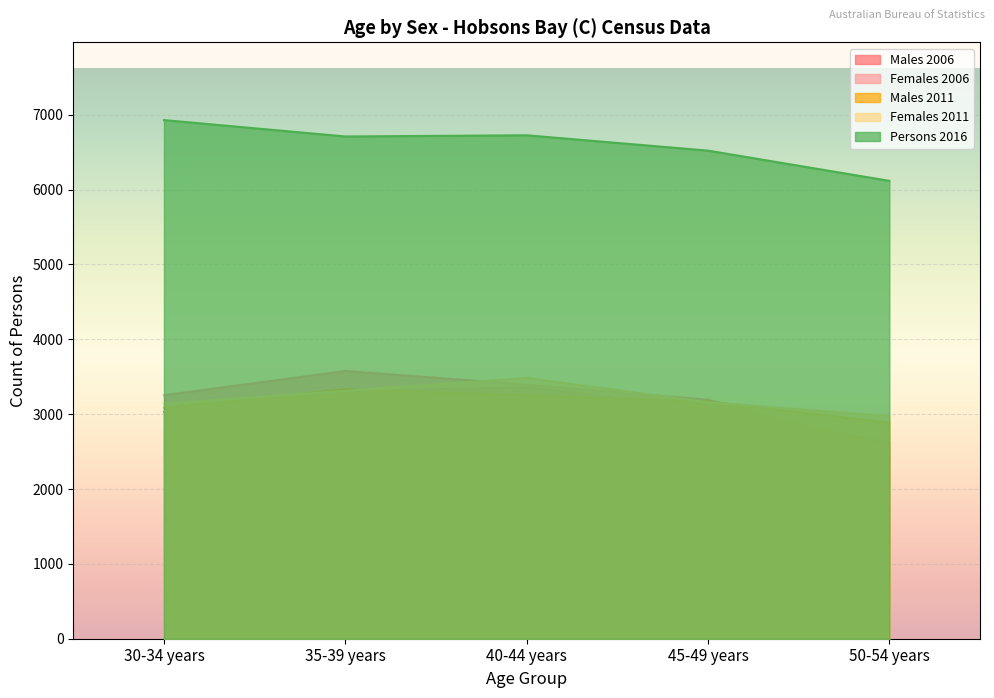

Is it true that Males 2011 equals 3253 at 40-44 years?

True